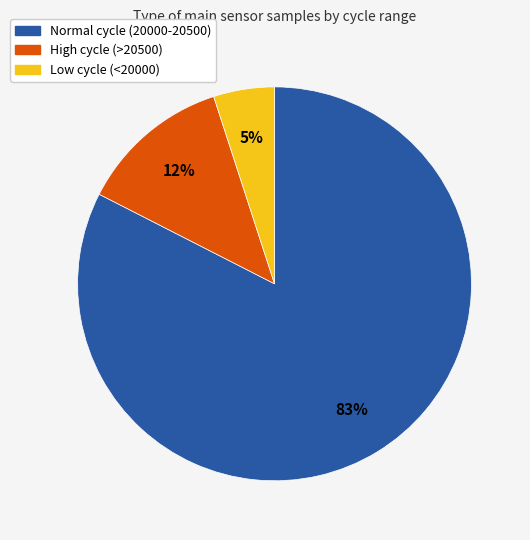

Does any single category account for the majority?

Yes